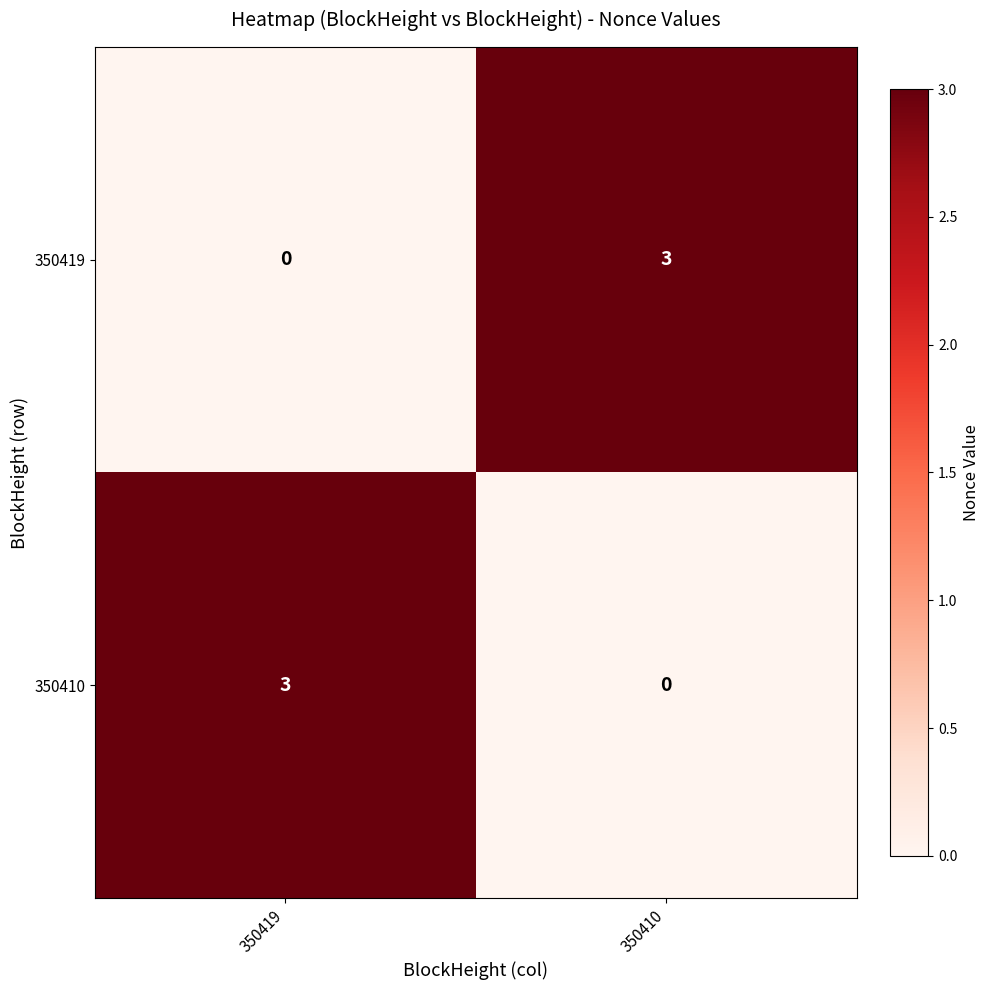

What is the total value across all series at 350419?

3